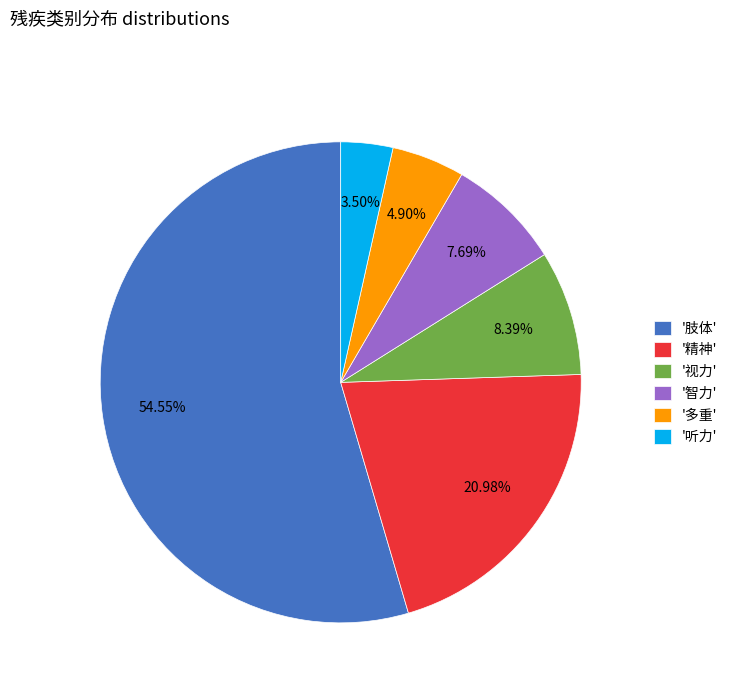

Which slice is the smallest?

'听力'